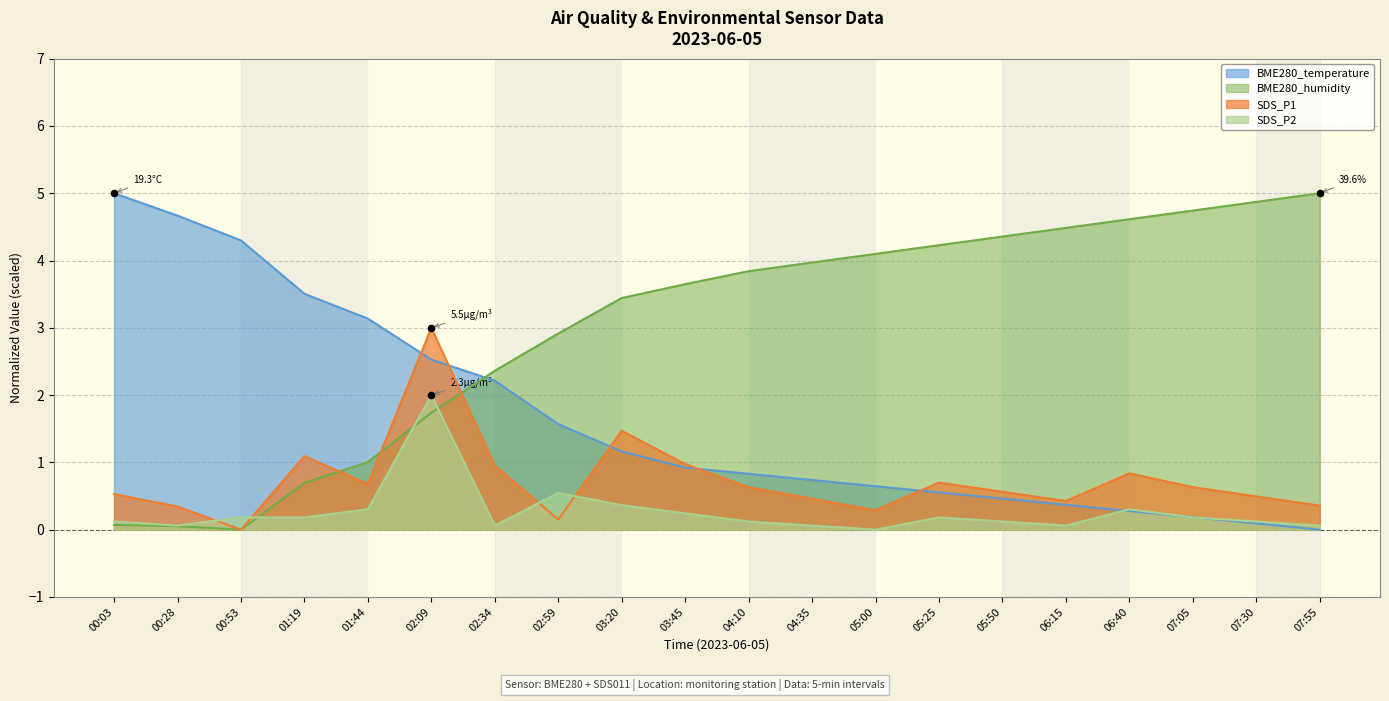

Which series contains the lowest Y value?

BME280_temperature